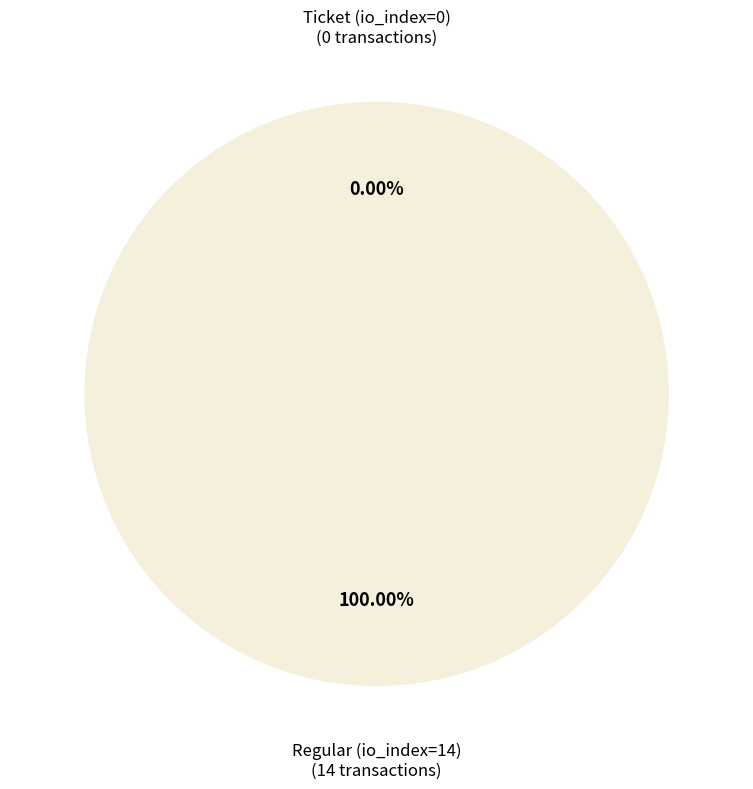

Which slice is the smallest?

Ticket (io_index=0)